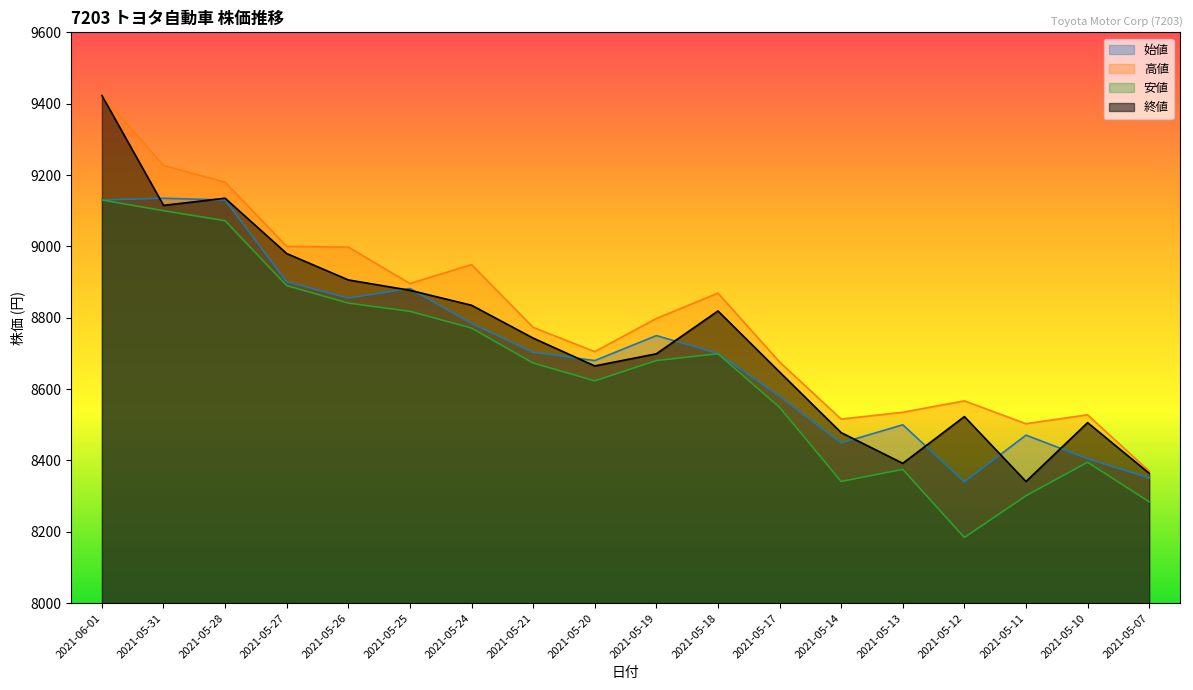

What is the average value of the 終値 series?

8747